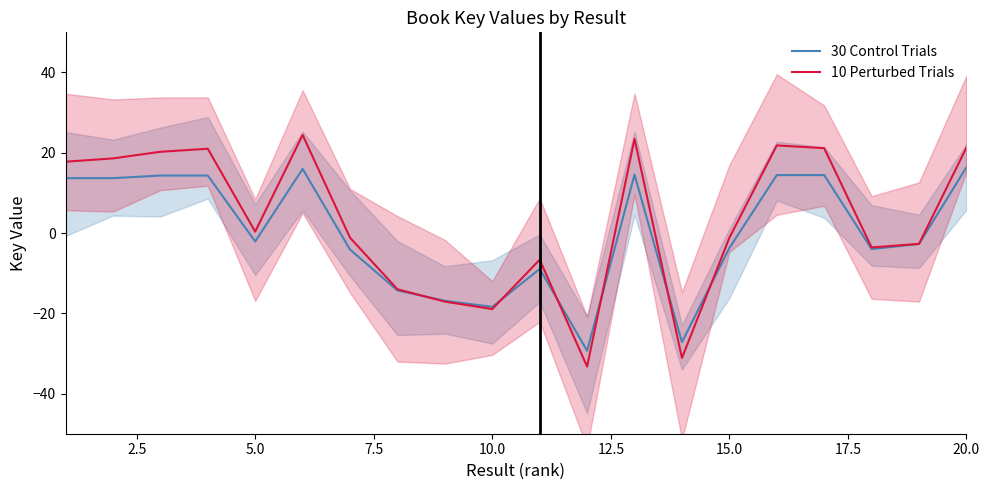

The value of 30 Control Trials at 10.0 is -3.6. True or false?

False